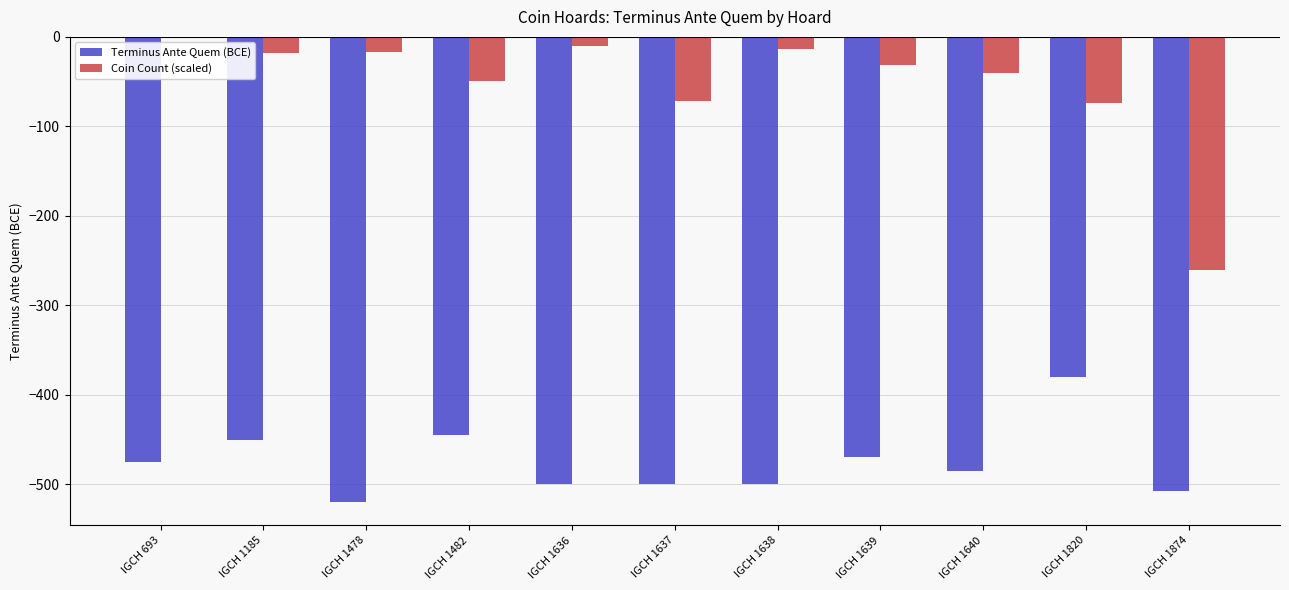

Which series has the largest total across all categories?

Coin Count (scaled)